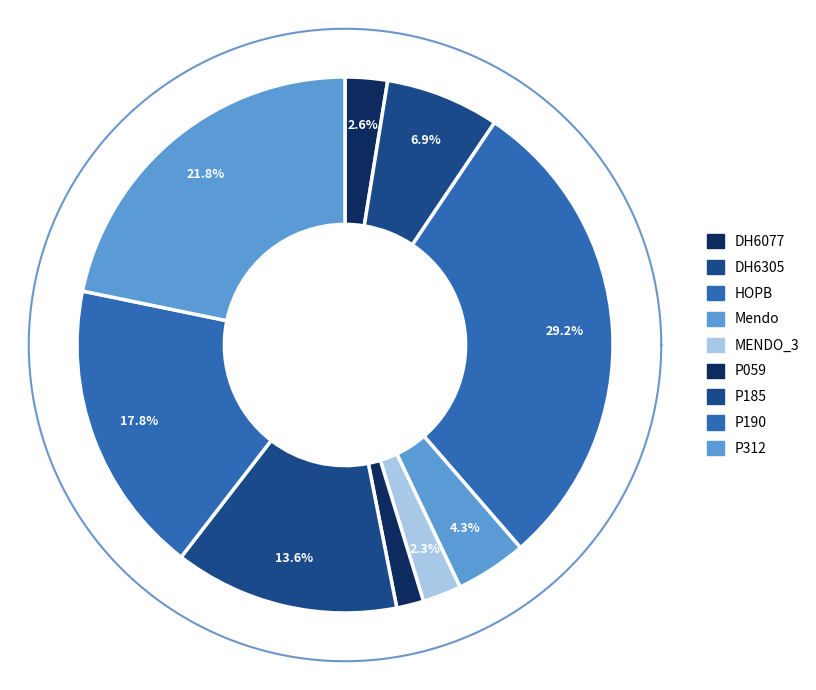

Which slice is the smallest?

P059